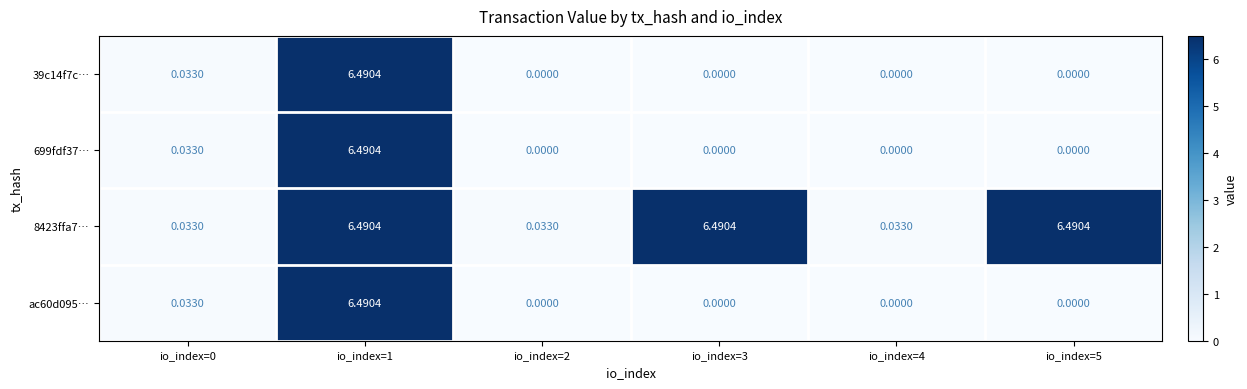

Is the value of ac60d095… at io_index=1 greater than the value of 699fdf37… at io_index=3?

Yes